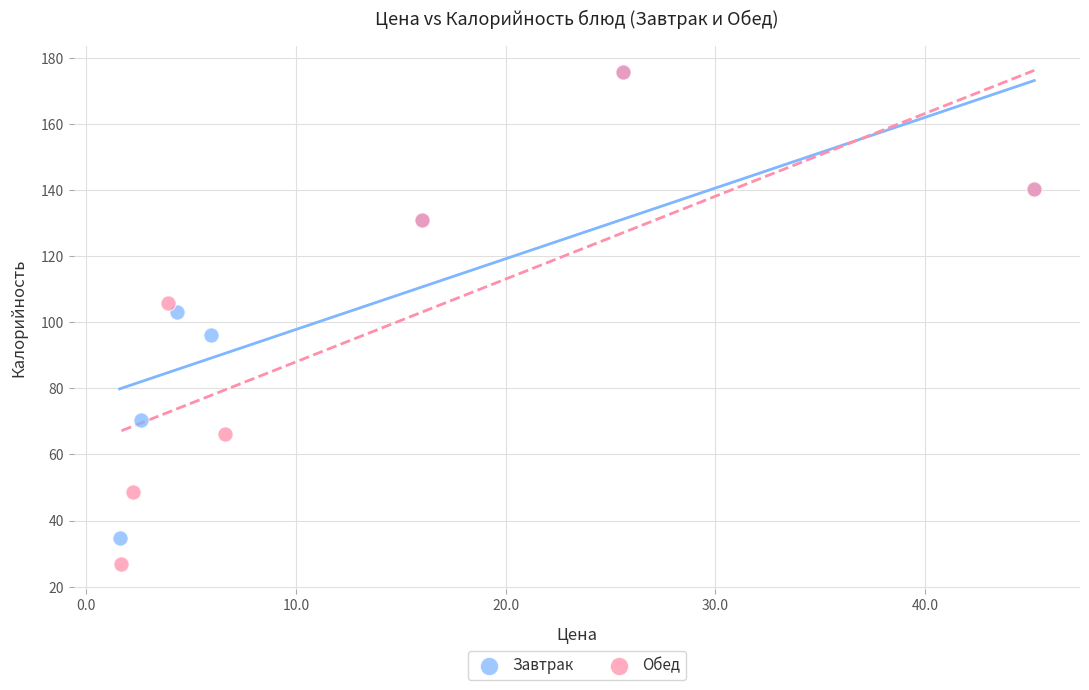

What are all the series names shown in the legend?

Завтрак, Обед